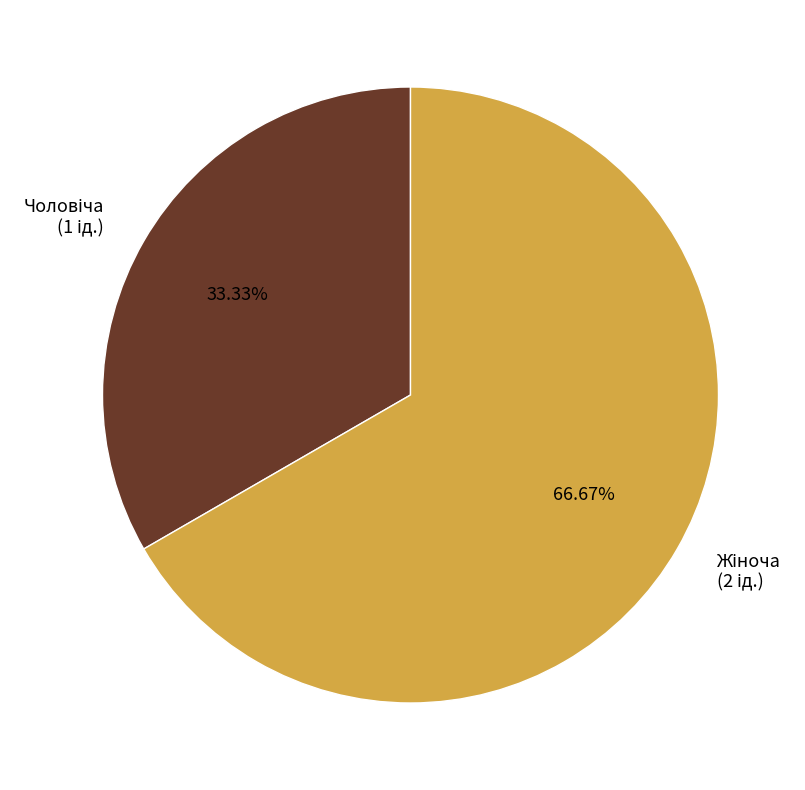

Is there a majority slice in this chart?

Yes